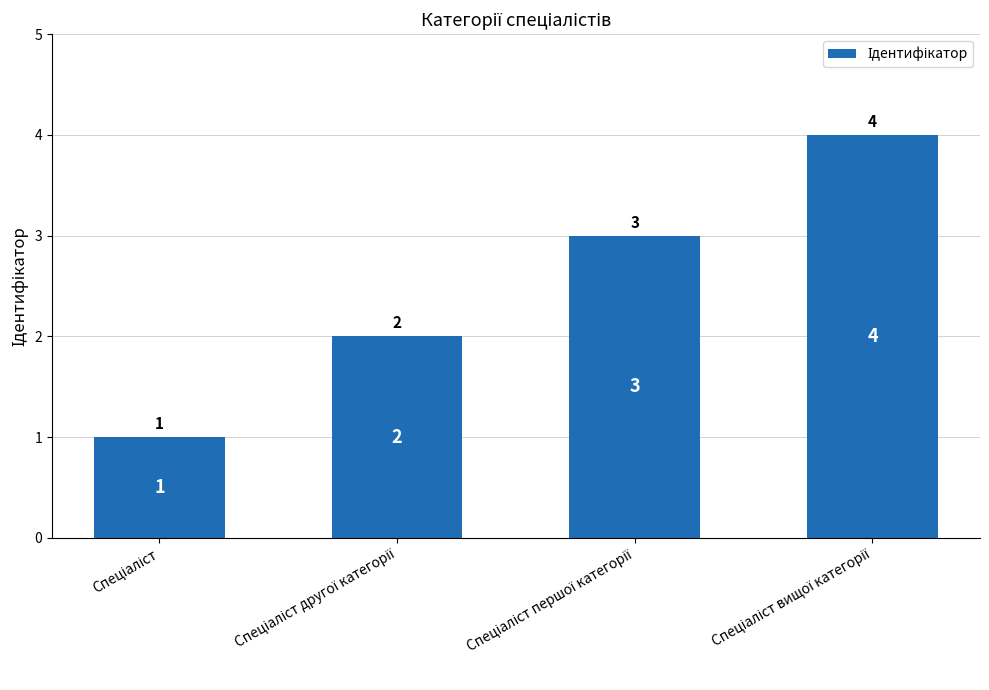

What is the value of the 1st bar from the left?

1